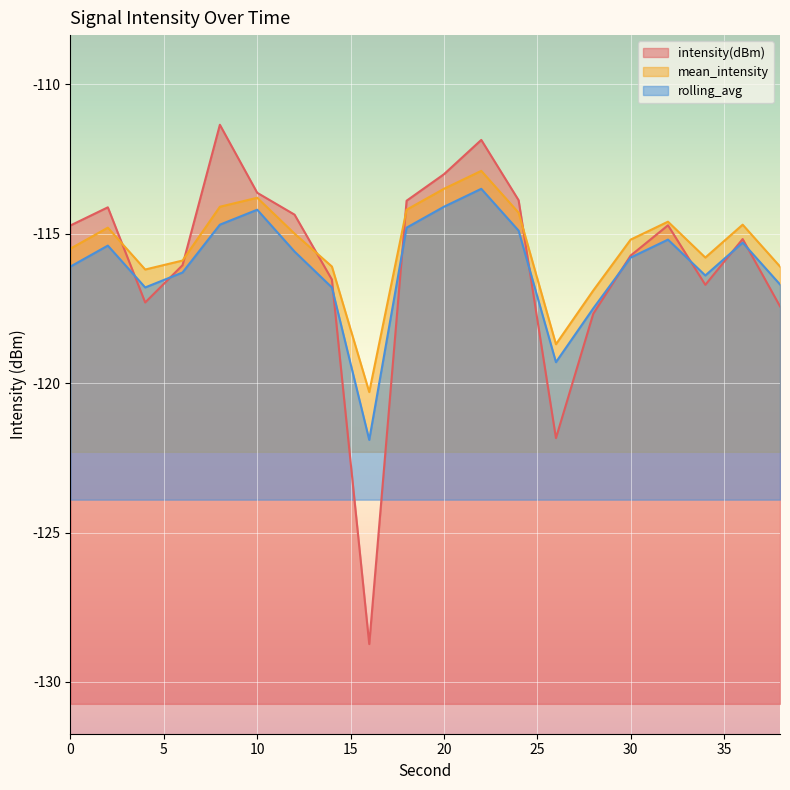

Which series has the largest range (max minus min)?

intensity(dBm)